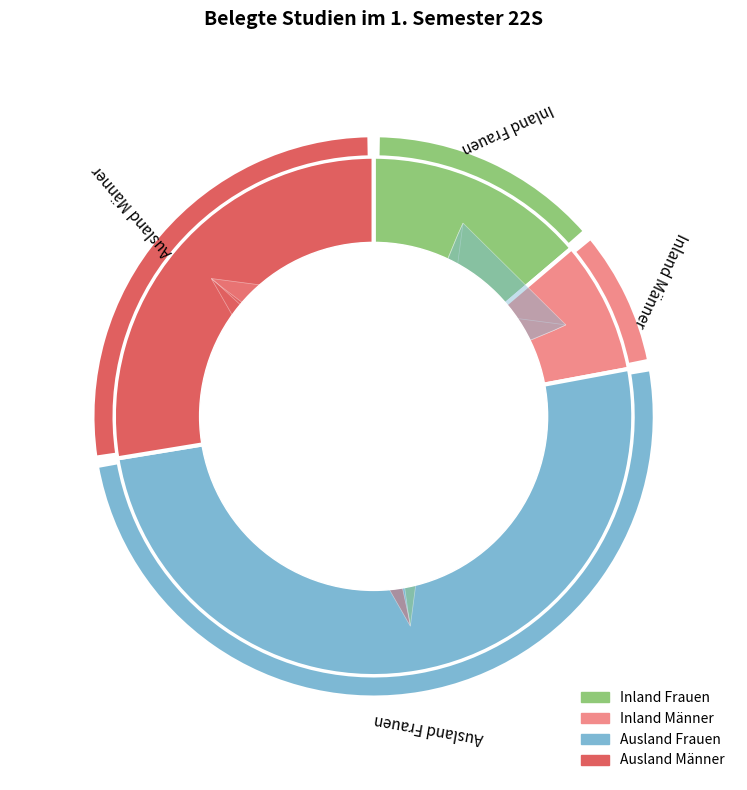

True or false: 22 accounts for 16% of the total.

False